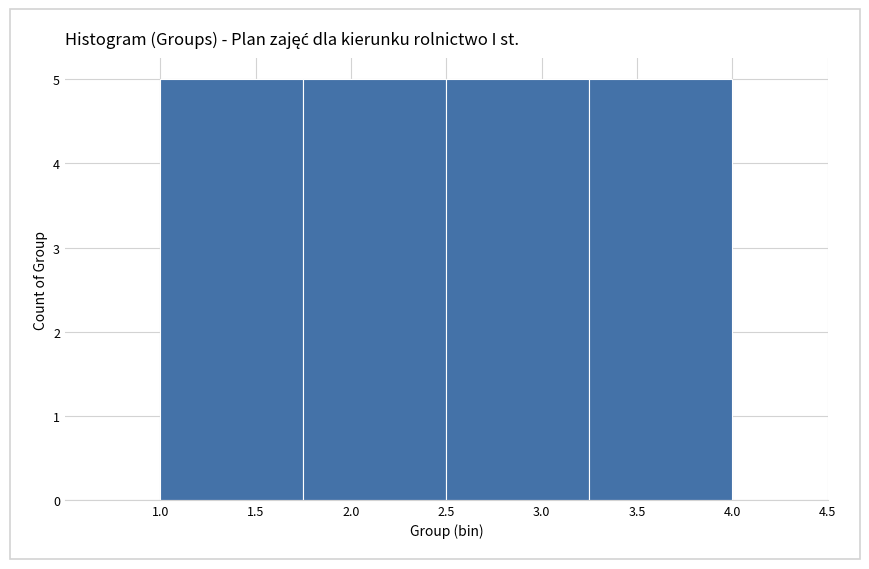

How tall is the bar that spans 1.75 to 2.50 on the x-axis? The values are not printed on the chart, so give them approximately, as read against the axis.

5